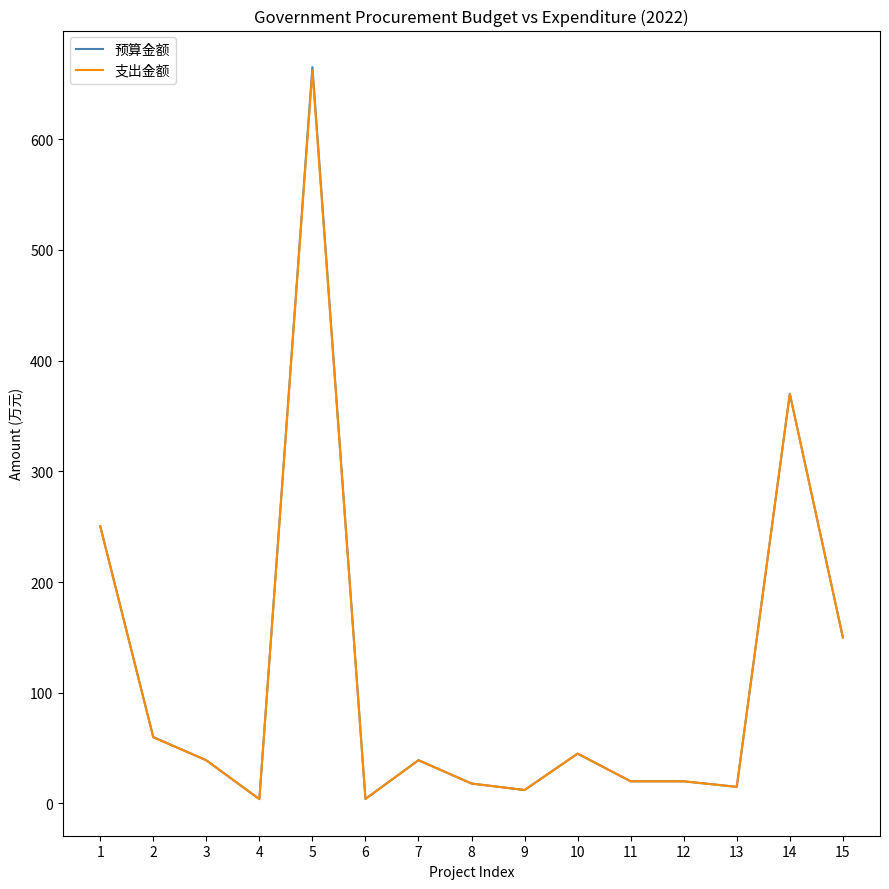

What is the greatest value displayed?

665.0